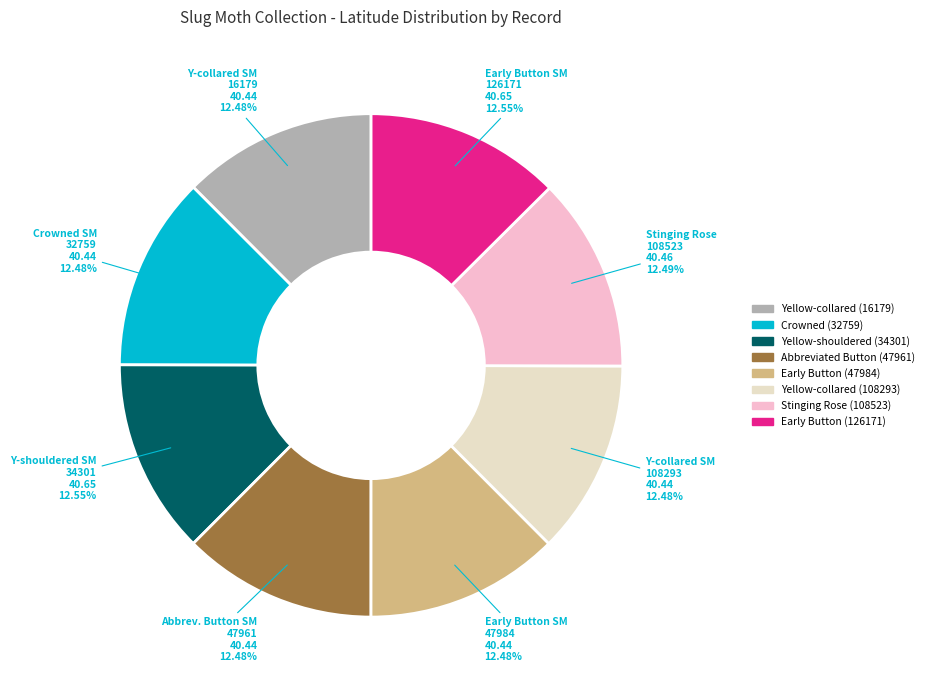

To the nearest percent, what is the average slice percentage?

12%